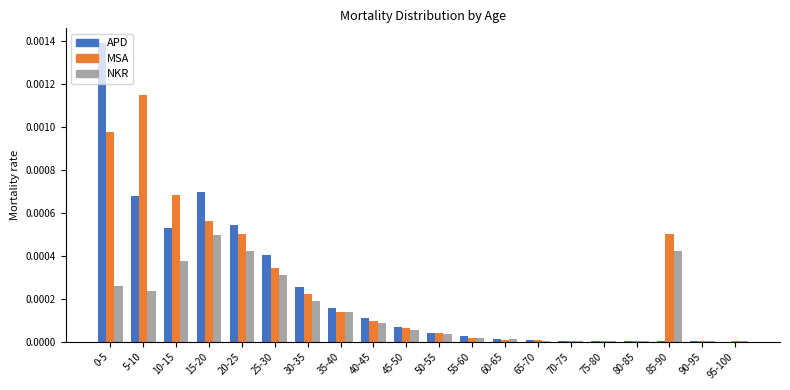

The NKR series shows 0.0 at 15-20. True or false?

True